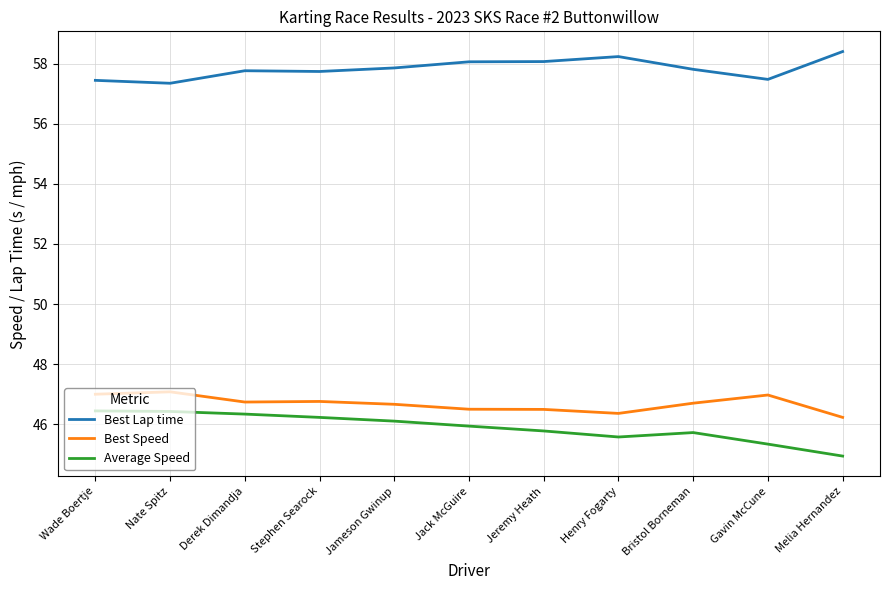

What position from the right is Wade Boertje?

11